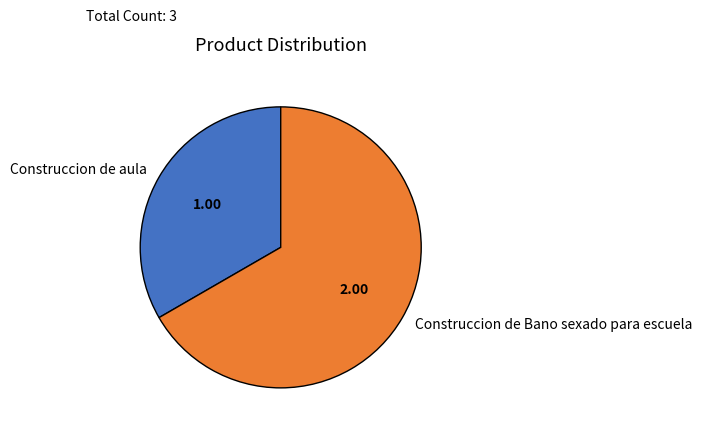

Which has a higher value, Construccion de Bano sexado para escuela or Construccion de aula?

Construccion de Bano sexado para escuela